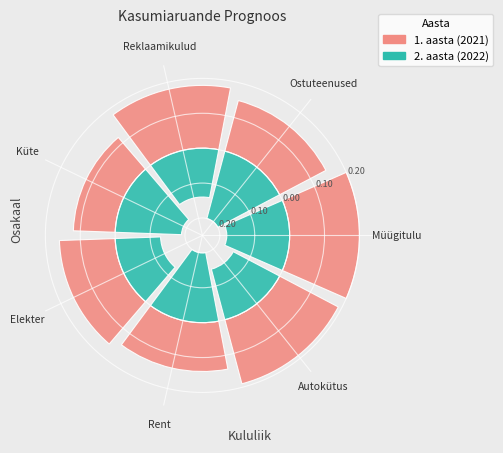

Does Müügitulu account for over 50% of the chart?

No